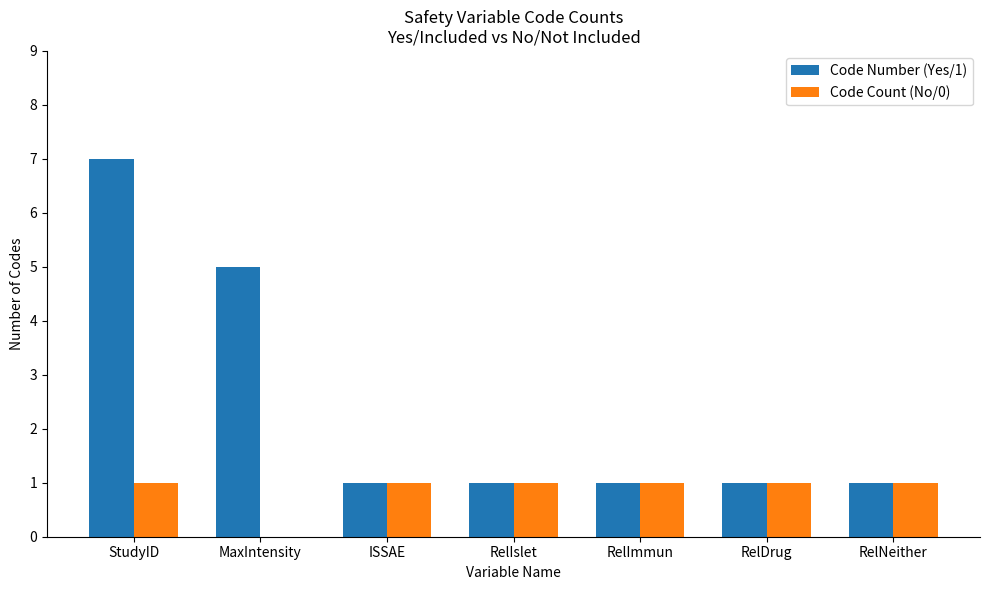

At which category is the sum across all series the highest?

StudyID